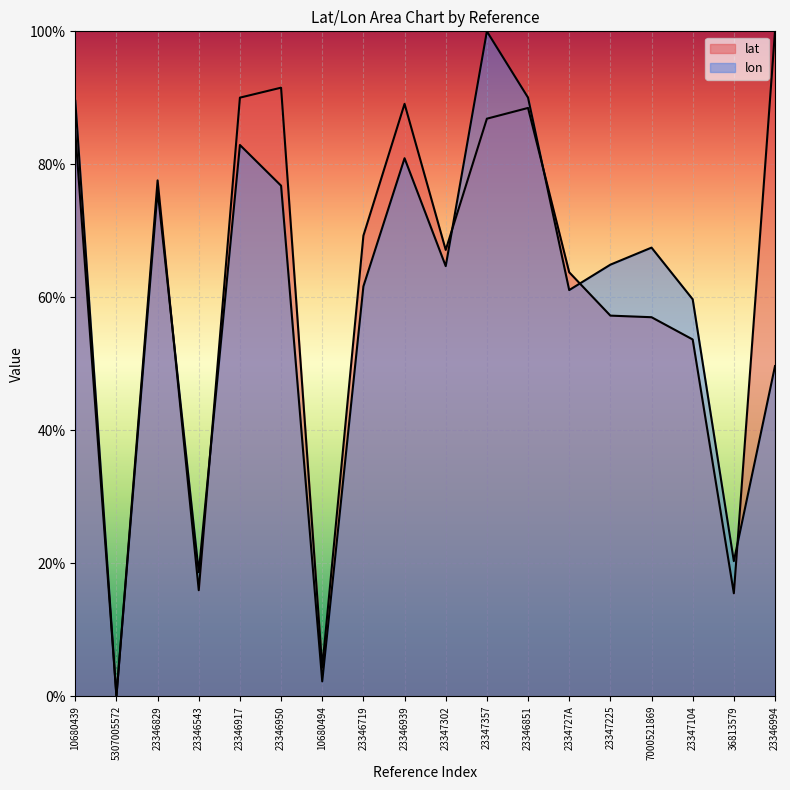

Count the number of data series in this chart.

2